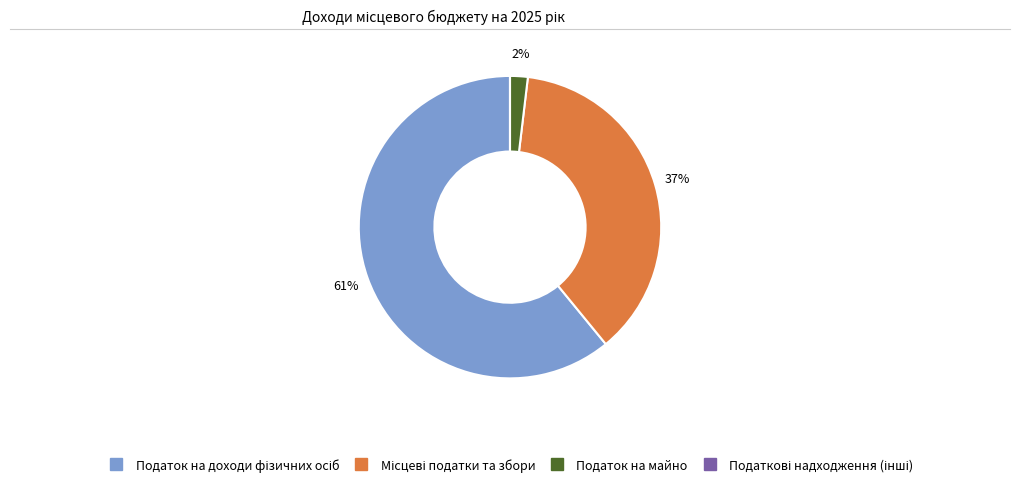

To the nearest percent, what is the difference between the largest and smallest slice percentages?

61%